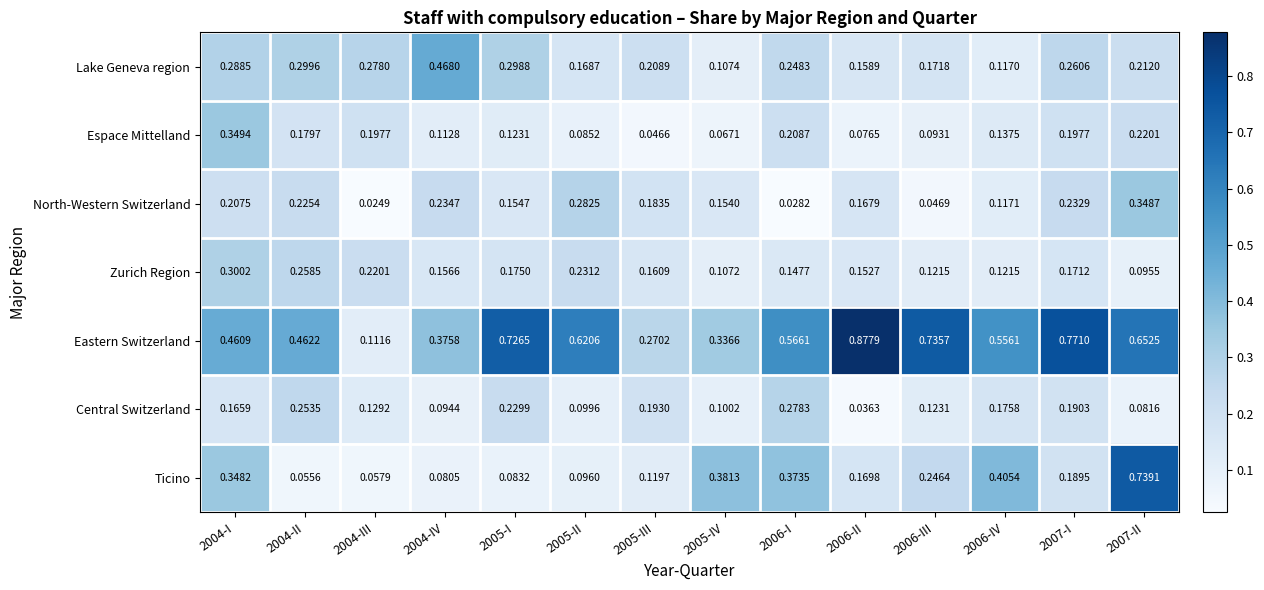

At 2005-III, list the series in order from smallest to largest.

Espace Mittelland, Ticino, Zurich Region, North-Western Switzerland, Central Switzerland, Lake Geneva region, Eastern Switzerland